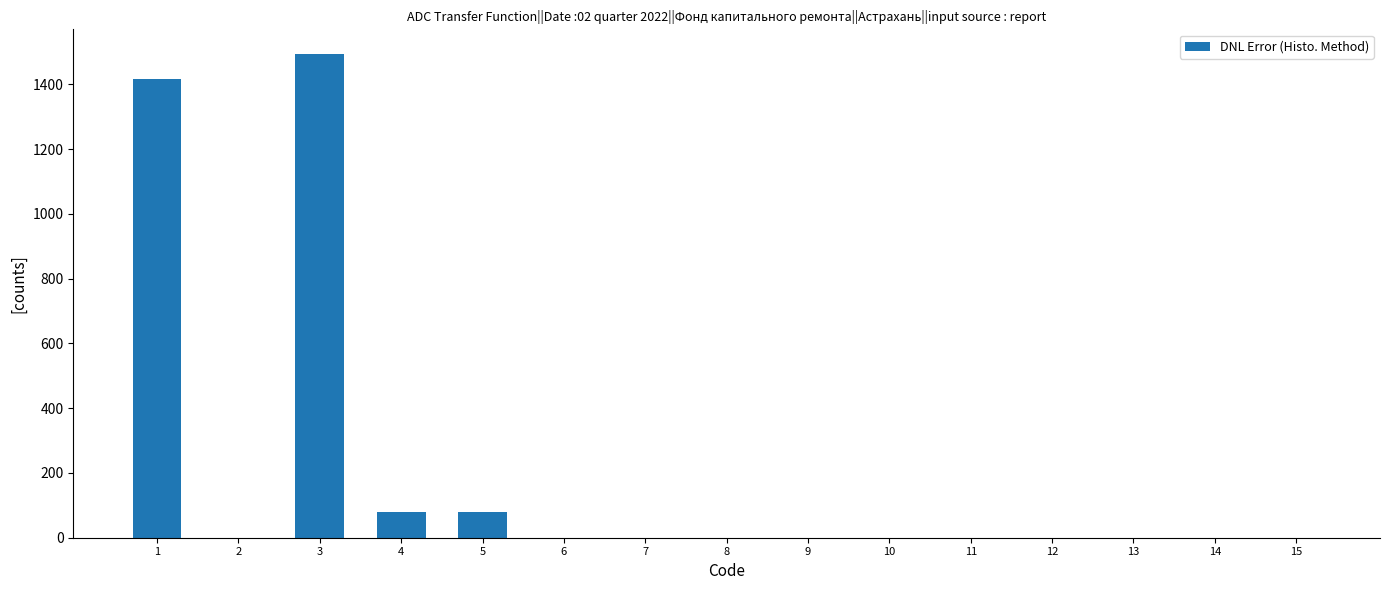

The value at 1 is 797.6. True or false?

False